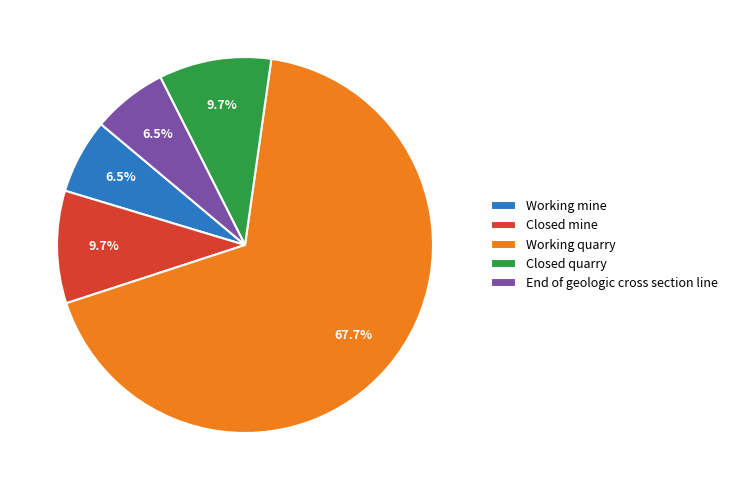

Which category accounts for the majority?

Working quarry